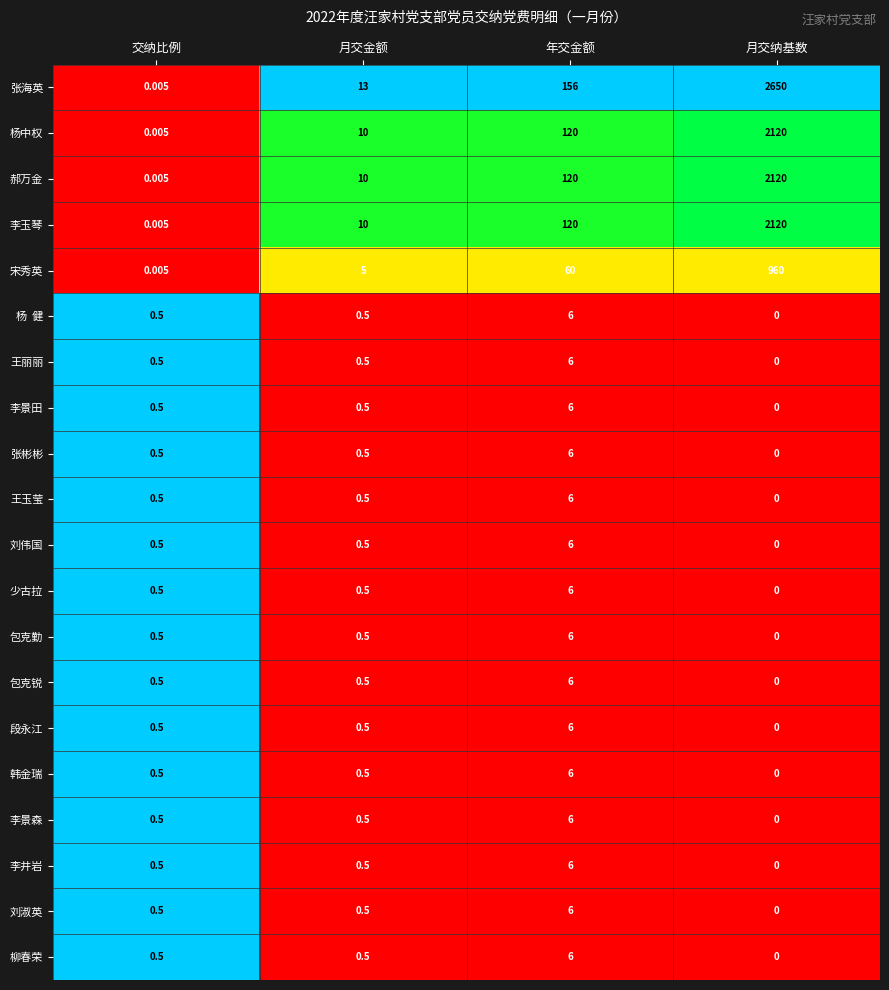

At which label is 张海英 closest to 1325?

年交金额